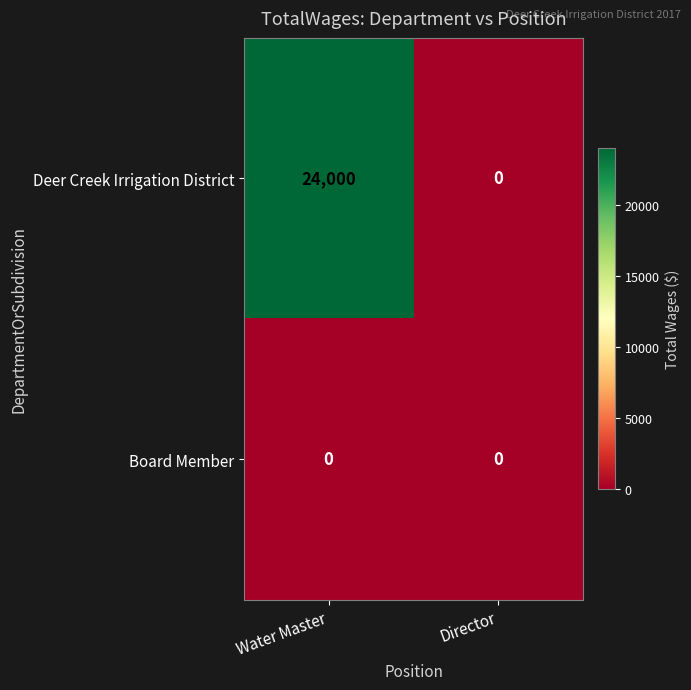

Rank the series at Water Master from lowest to highest value.

Board Member, Deer Creek Irrigation District